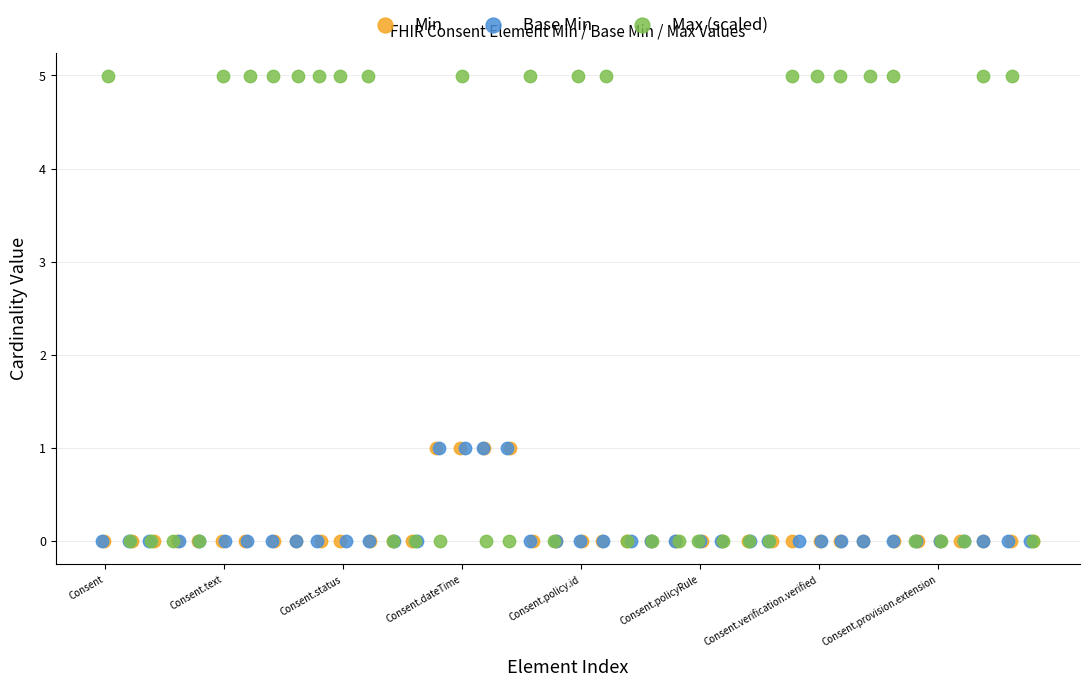

Which series has the largest Y range (max minus min)?

Max (scaled)